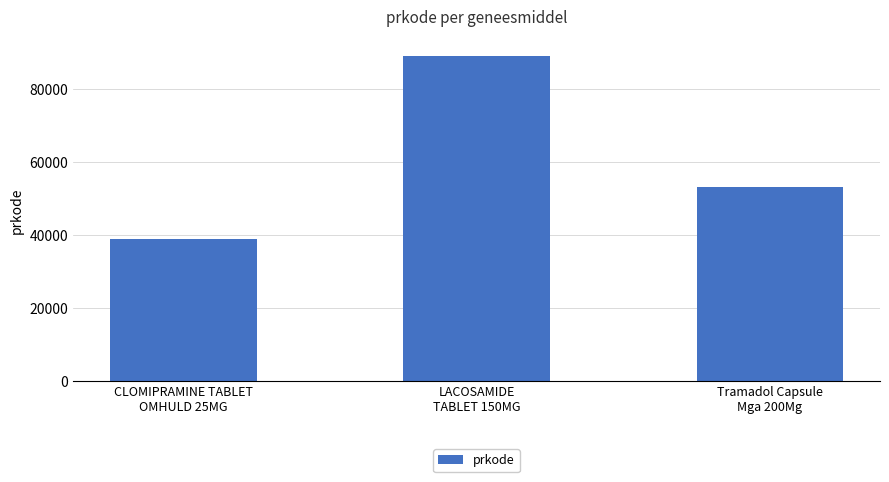

List the labels in order of value, largest first.

LACOSAMIDE
TABLET 150MG, Tramadol Capsule
Mga 200Mg, CLOMIPRAMINE TABLET
OMHULD 25MG